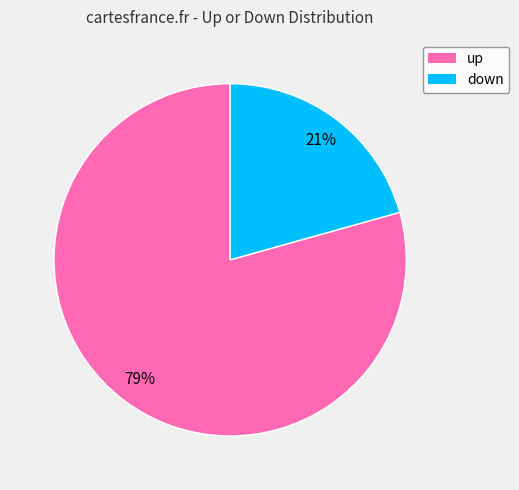

Between up and down, which is larger?

up